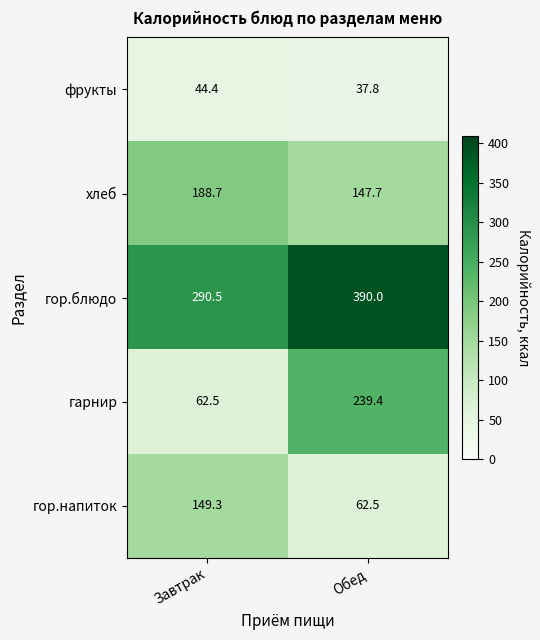

At Завтрак, list the series in order from largest to smallest.

гор.блюдо, хлеб, гор.напиток, гарнир, фрукты